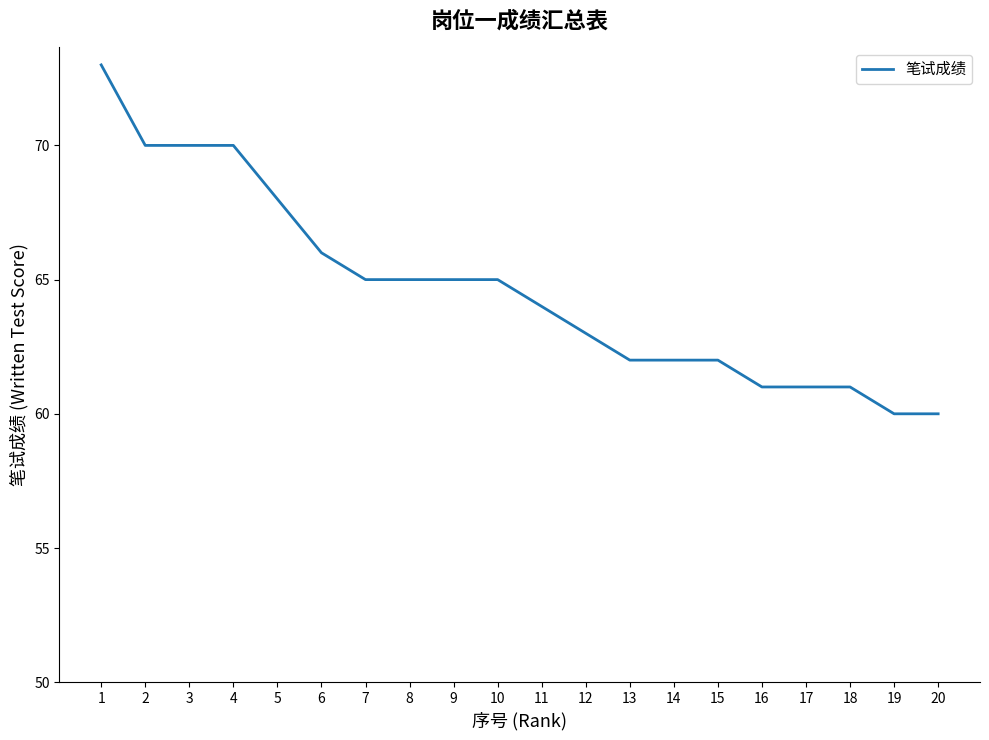

The value at 15 is 62. True or false?

True